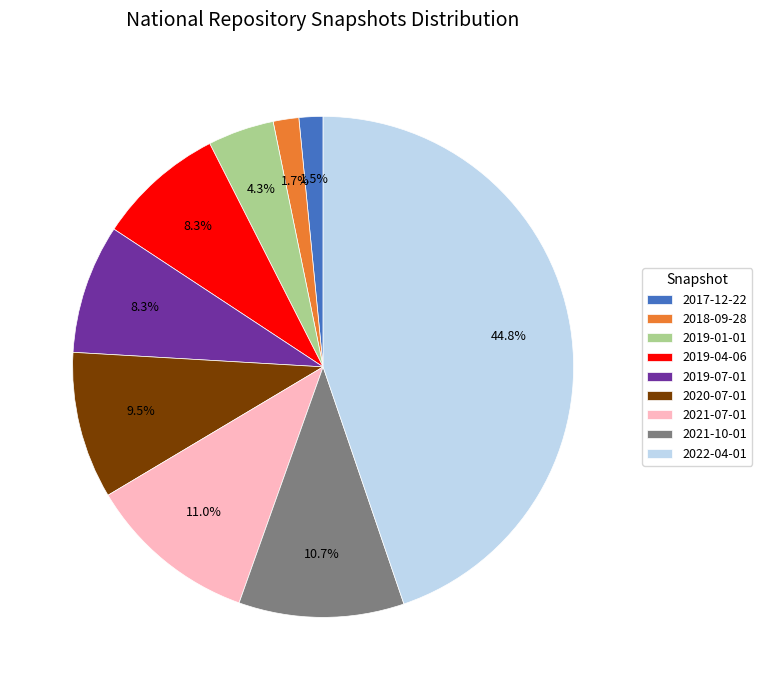

What is the total percentage of 2020-07-01 and 2021-10-01?

20.2%